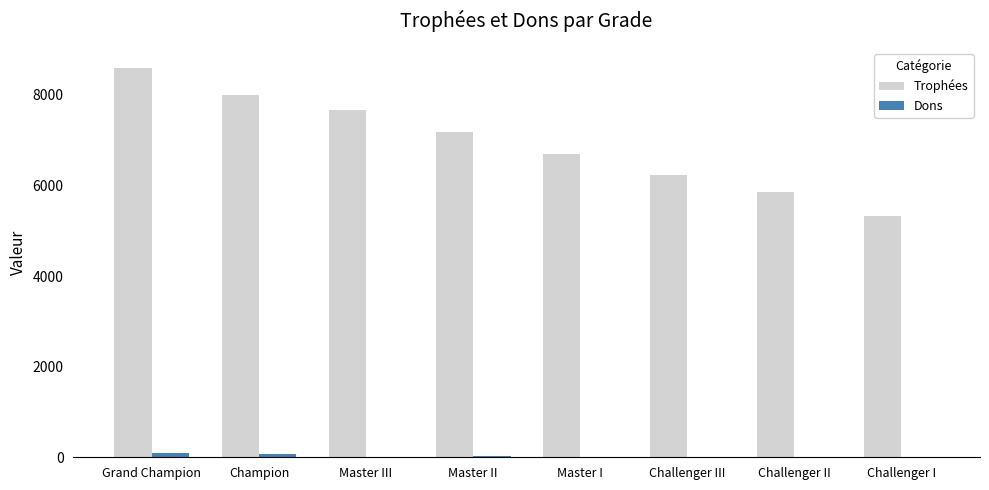

What is the spread (max minus min) of values at Champion?

7918